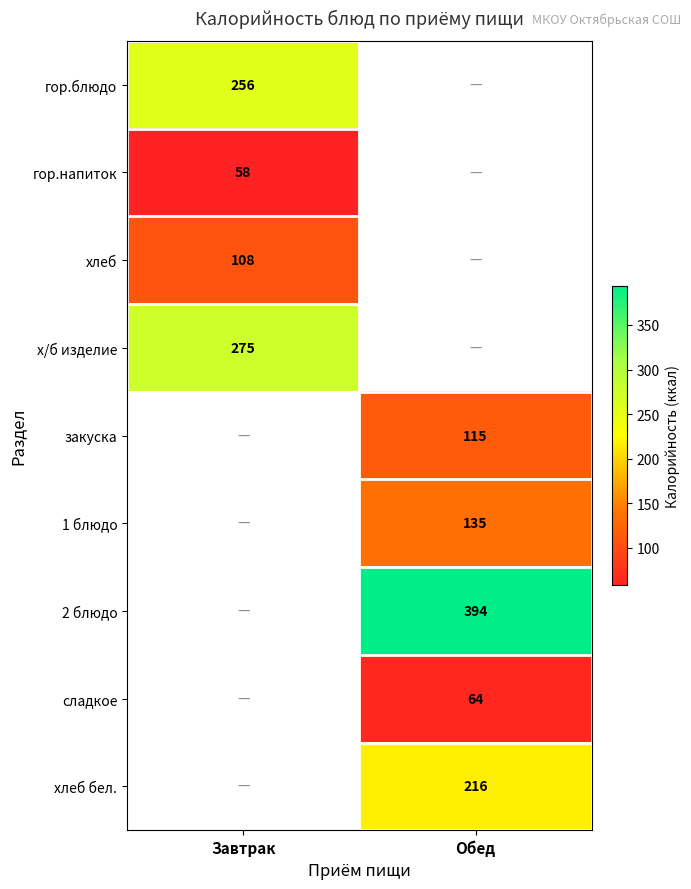

True or false: 2 блюдо has a value of 516 at Обед.

False